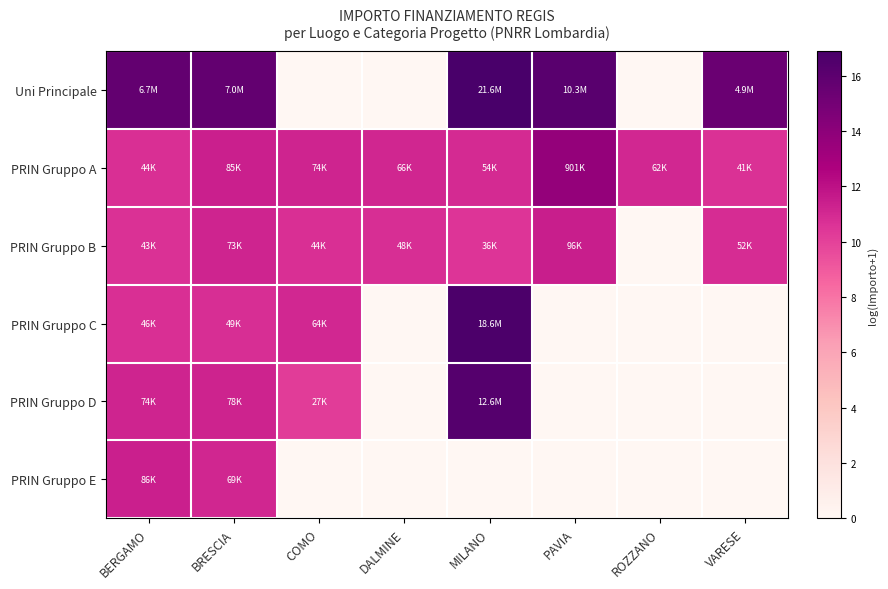

How many distinct data groups are displayed?

6